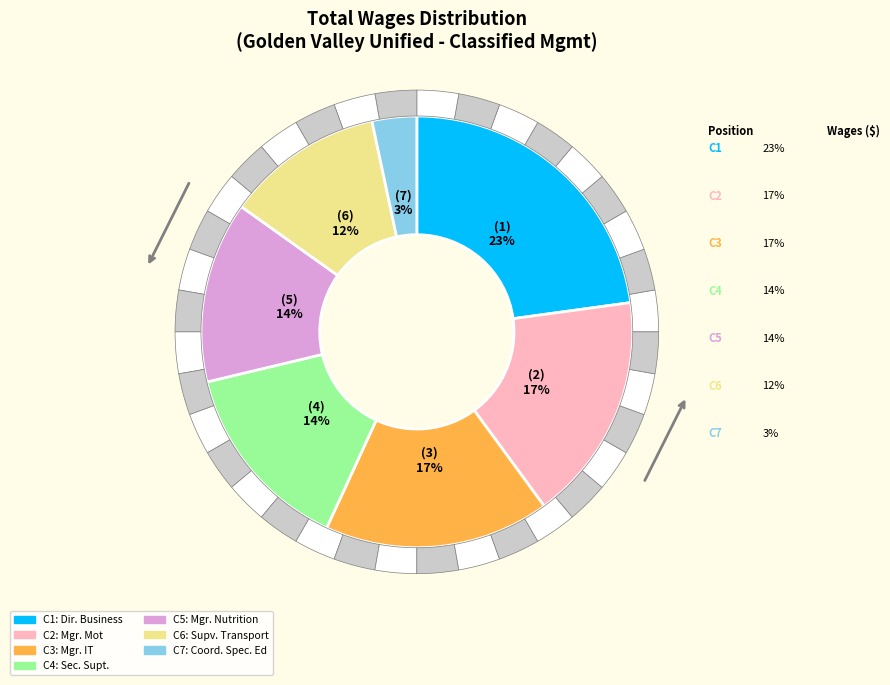

To the nearest percent, what is the difference between the Manager Of It and Secretary Superintendent slice percentages?

3%